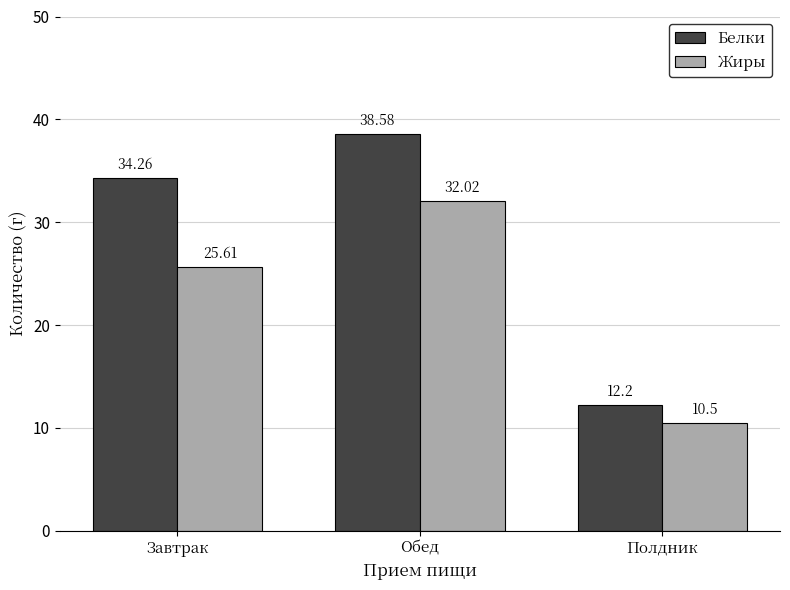

Which category has the highest value in the Белки series?

Обед